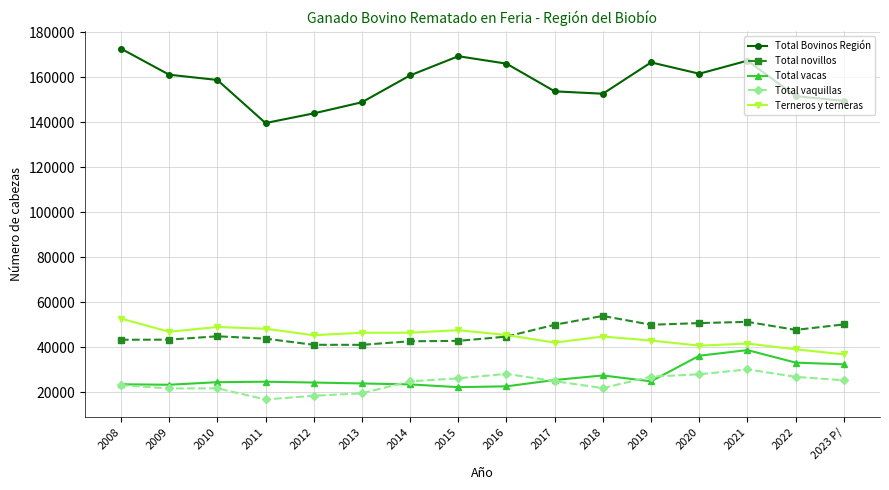

Is the value of Total novillos at 2019 greater than the value of Total vaquillas at 2023 P/?

Yes